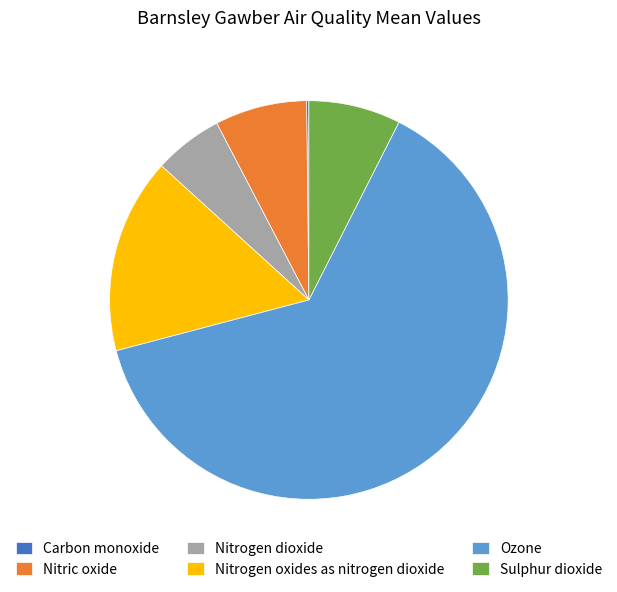

Approximately how many times larger is the value at Nitrogen oxides as nitrogen dioxide compared to Nitric oxide?

2.1